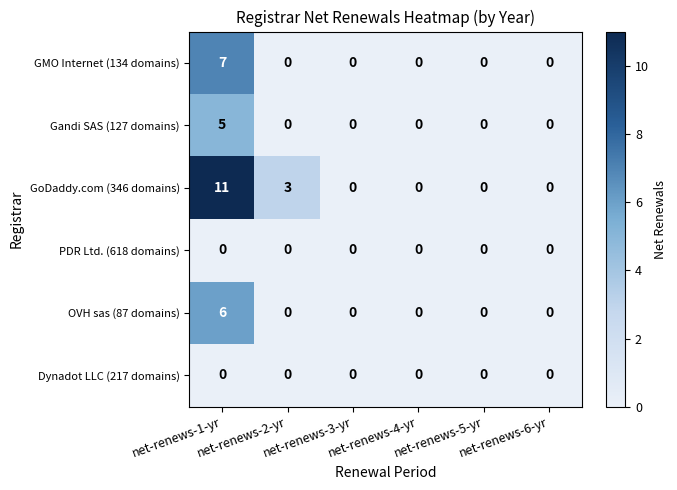

At which category is the sum across all series the highest?

net-renews-1-yr